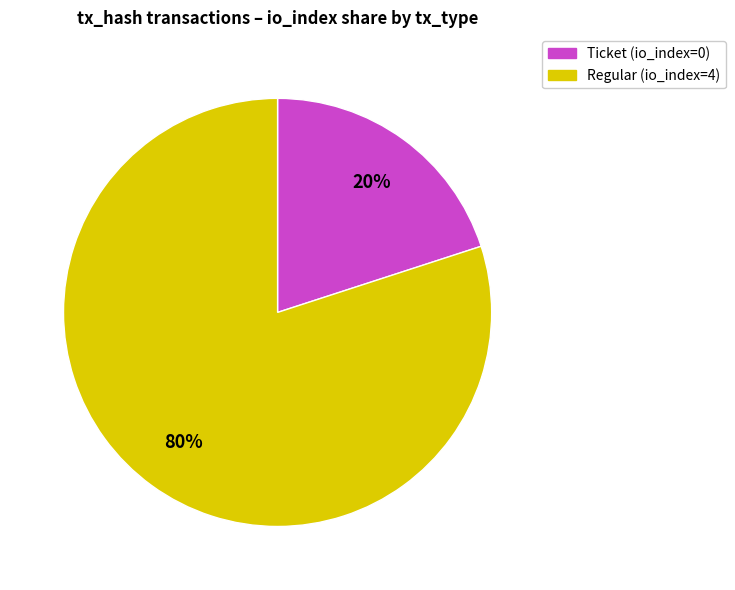

To the nearest percent, what is the difference between the largest and smallest slice percentages?

60%